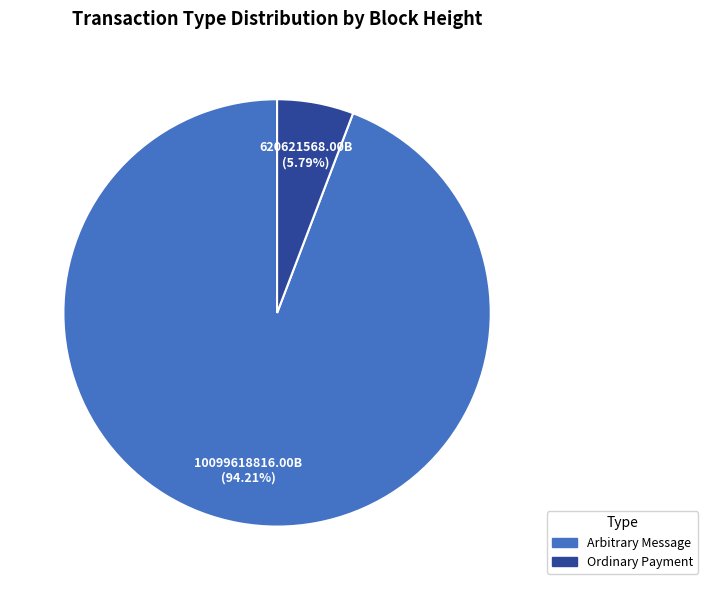

Is there any slice that represents more than half of the pie?

Yes